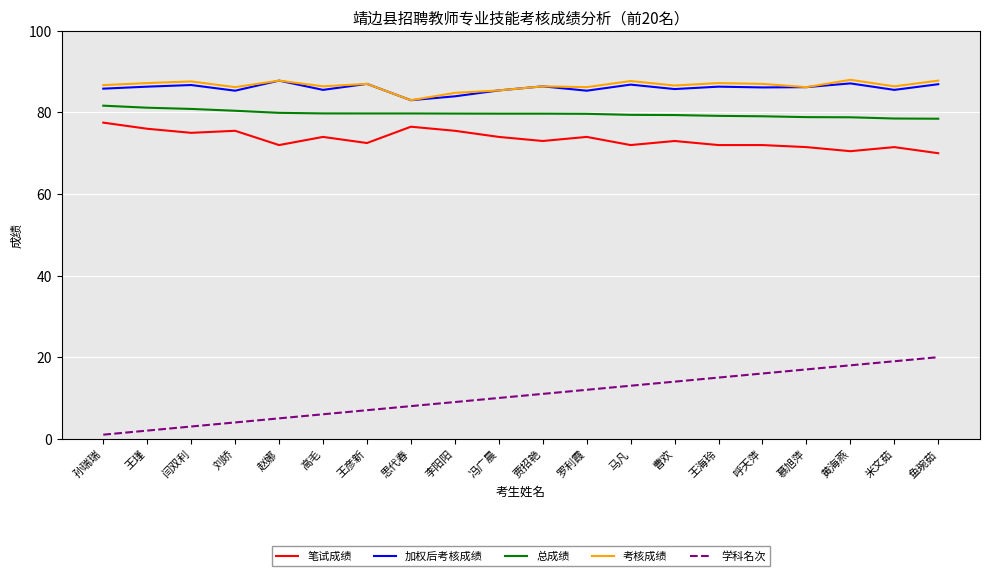

What is the average value of the 加权后考核成绩 series?

86.0